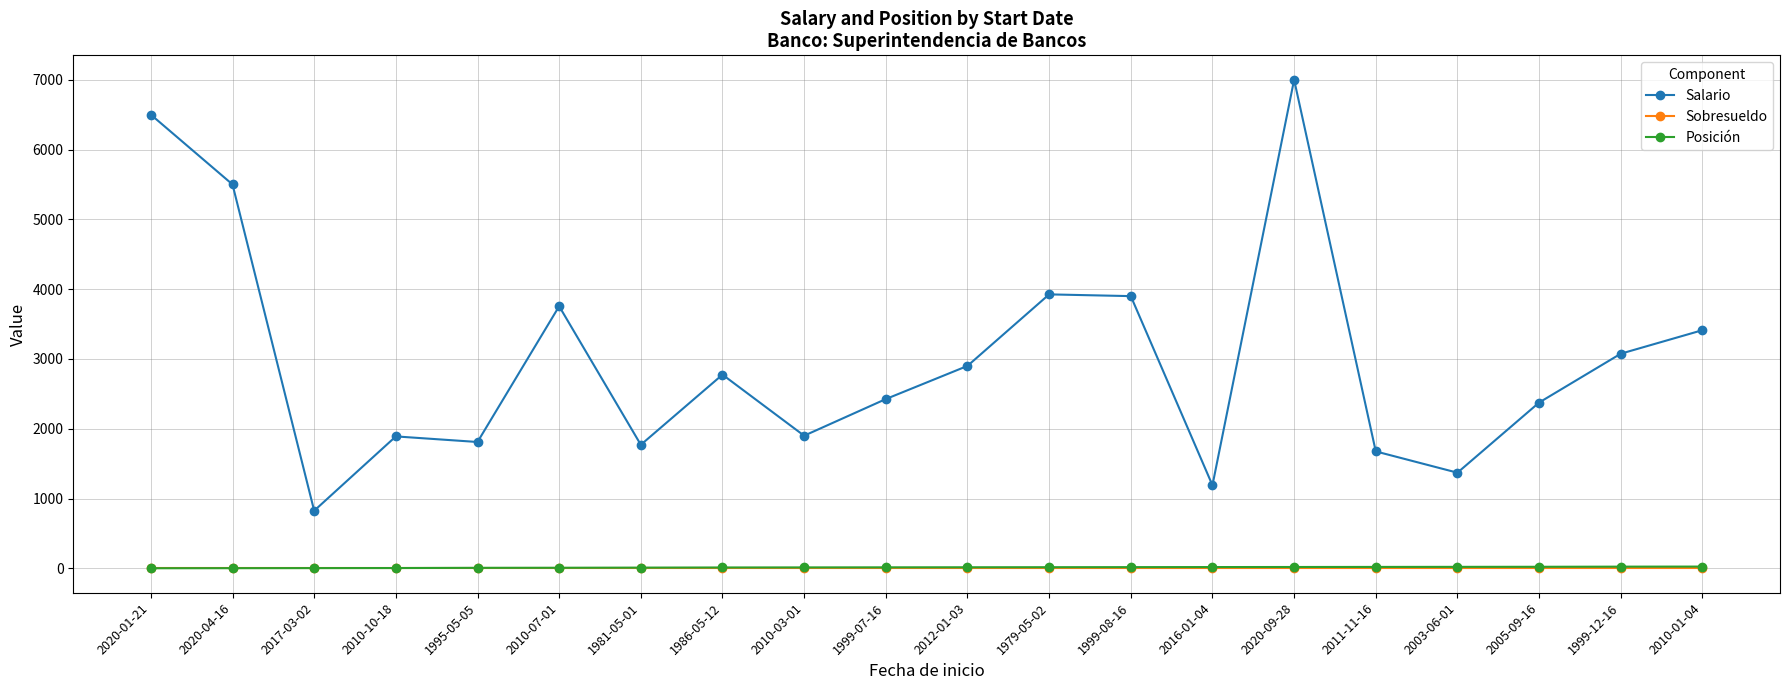

What is the value of the Posición point at the 2nd from the left?

2